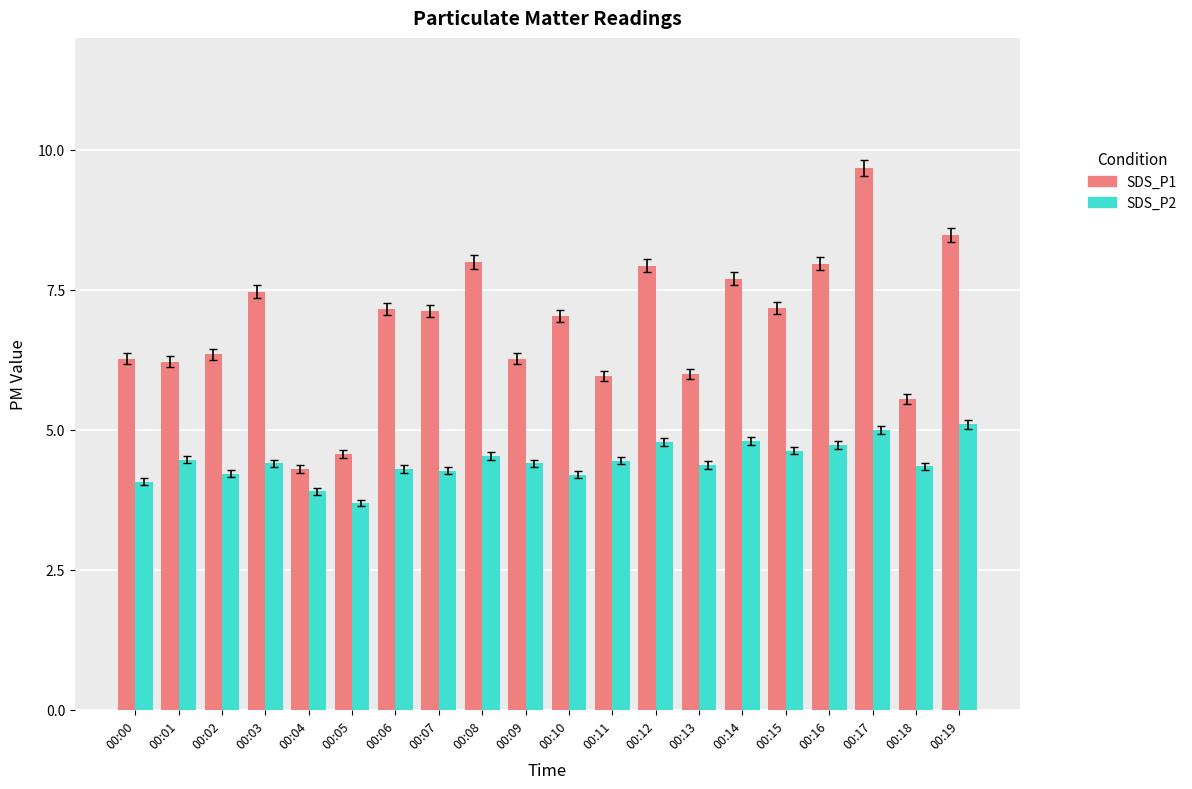

At which label does SDS_P2 first exceed 4?

00:00